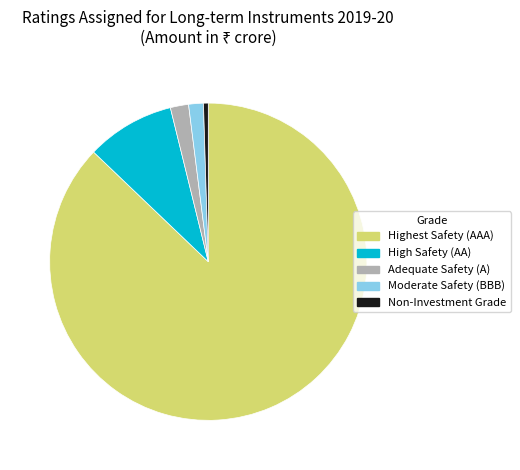

The Adequate Safety (A) slice represents 8% of the pie. True or false?

False